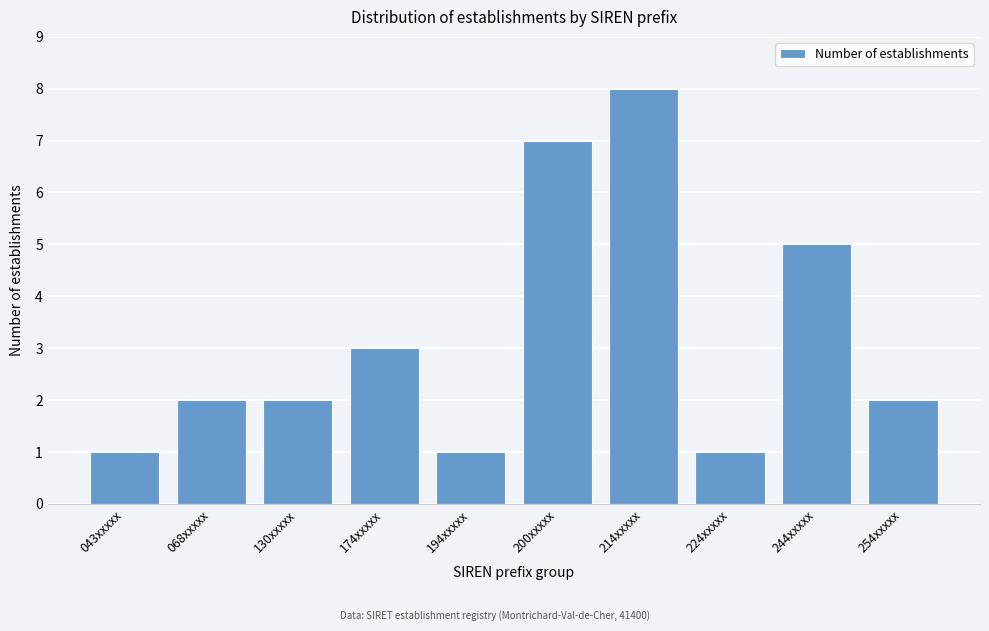

Reading right to left, what are all the values shown in this chart?

2	5	1	8	7	1	3	2	2	1